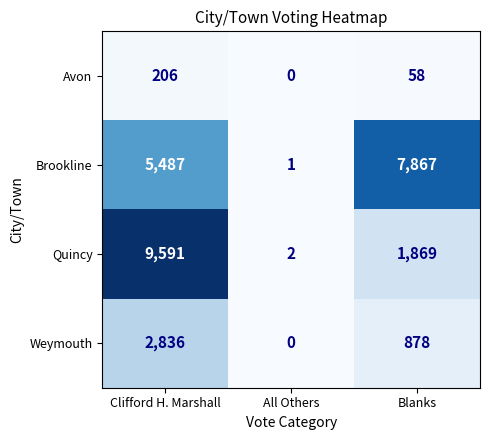

What is the sum of all Avon values?

264